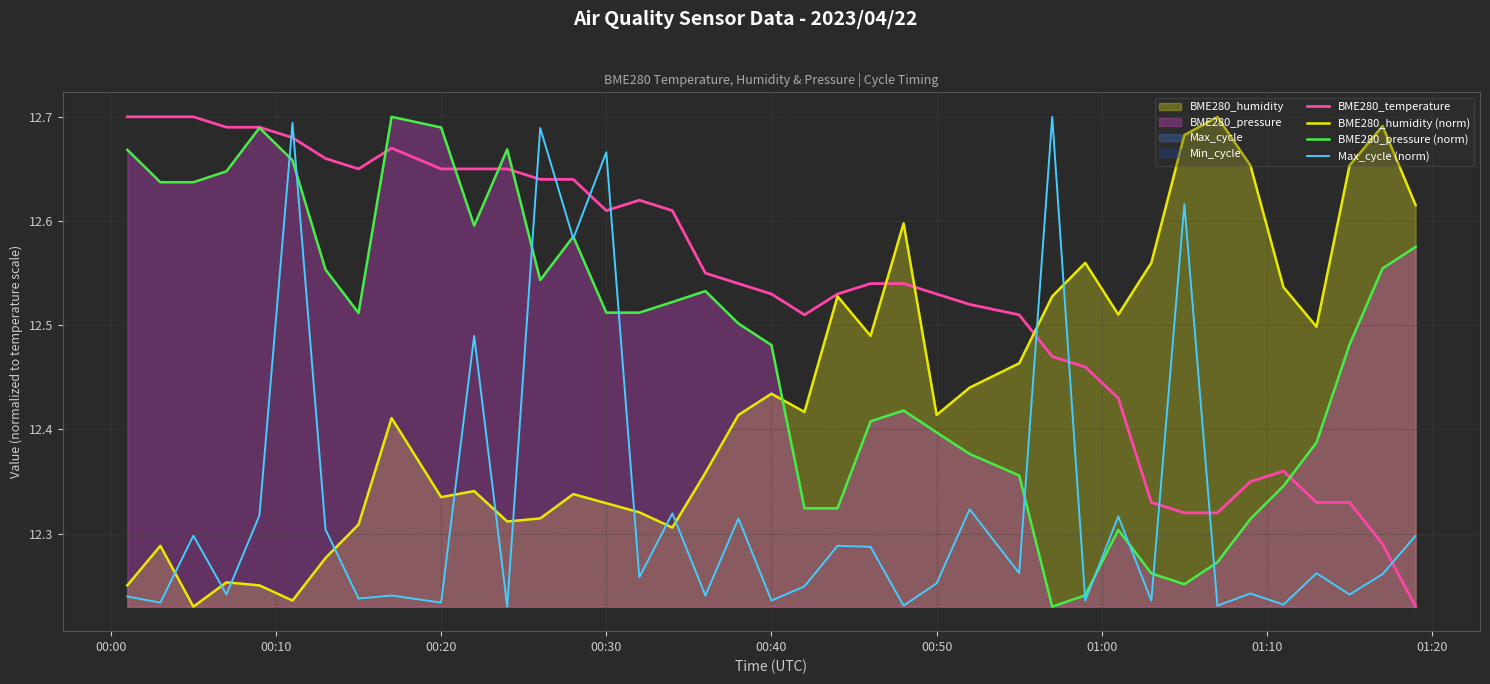

How many times do BME280_humidity (norm) and Max_cycle (norm) cross each other?

12